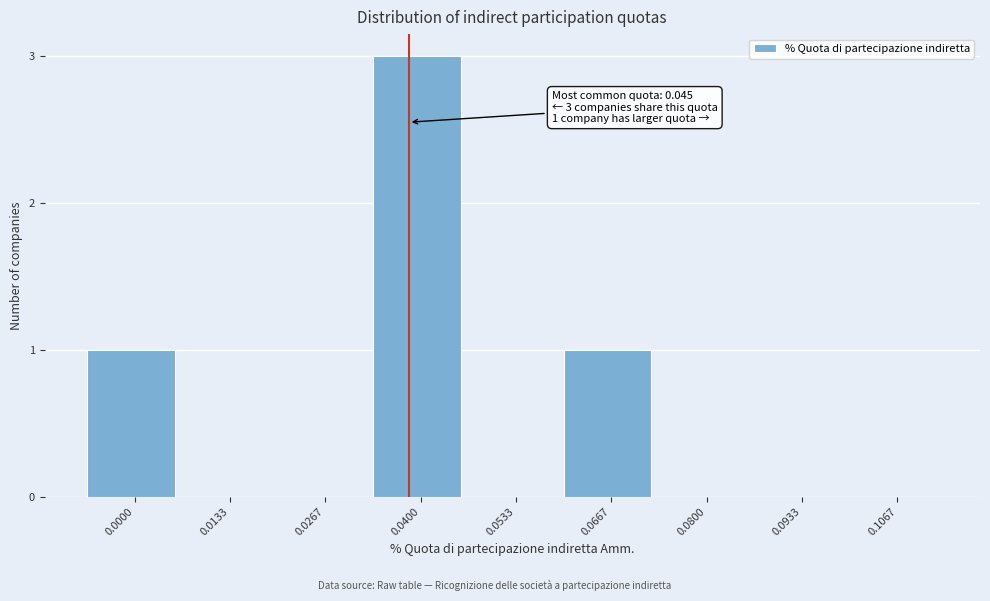

Reading left to right, list all the values displayed in this chart.

0.0000=1	0.0133=0	0.0267=0	0.0400=3	0.0533=0	0.0667=1	0.0800=0	0.0933=0	0.1067=0